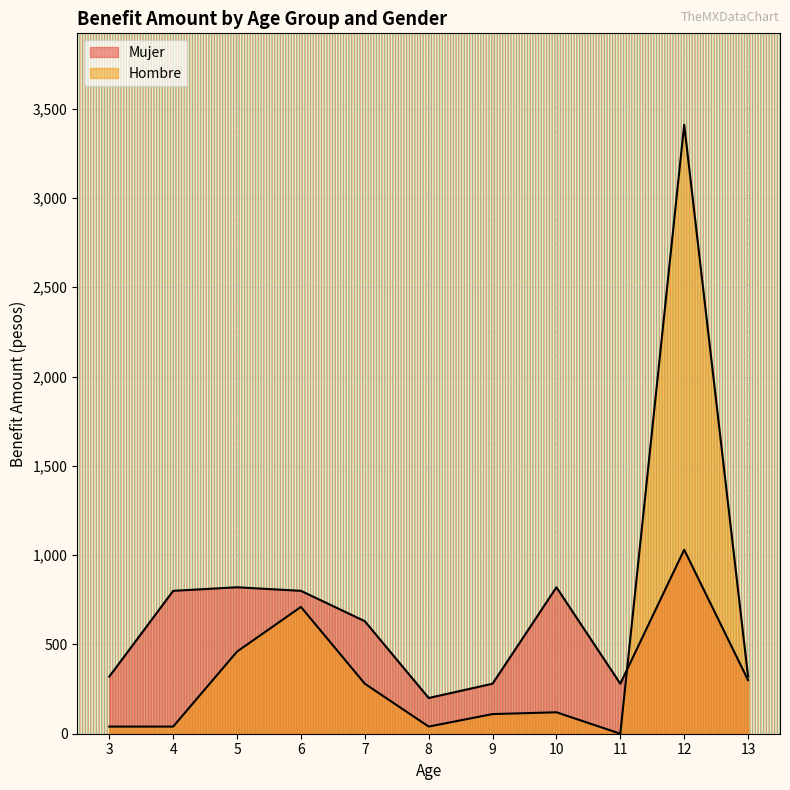

Which label corresponds to the largest value in the chart?

12